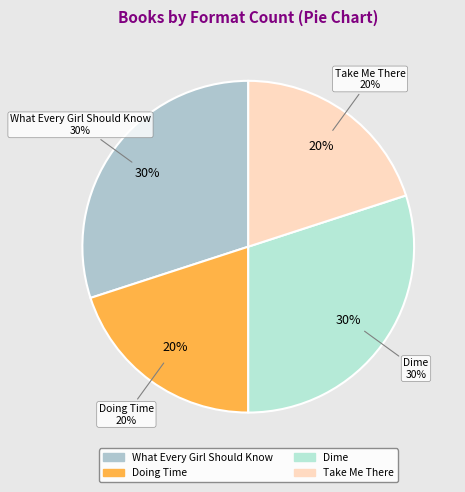

Is there any slice that represents more than half of the pie?

No